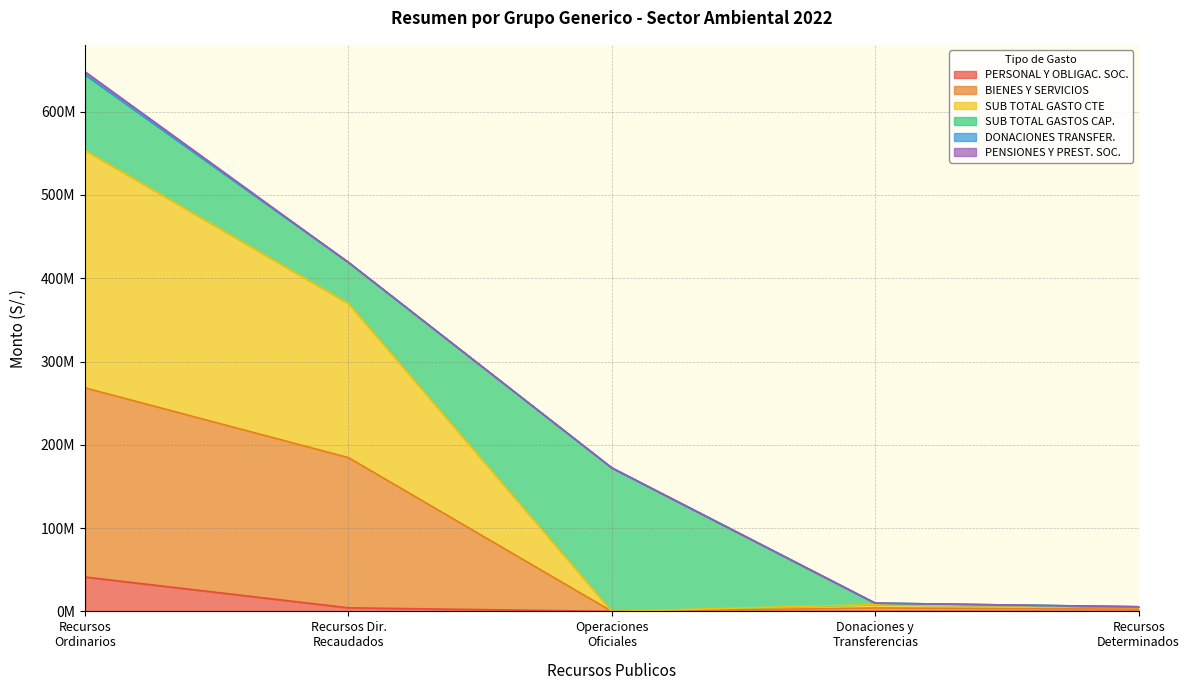

Which has a higher value, Operaciones Oficiales or Recursos Determinados?

Operaciones Oficiales